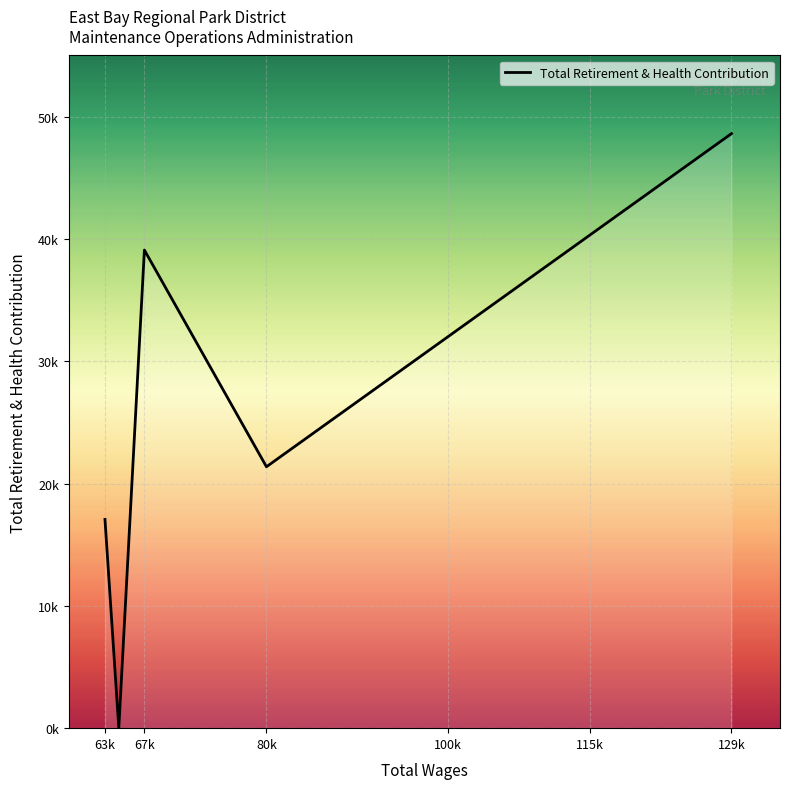

Reading right to left, list all the values displayed in this chart.

48611	21374	39091	0	17069